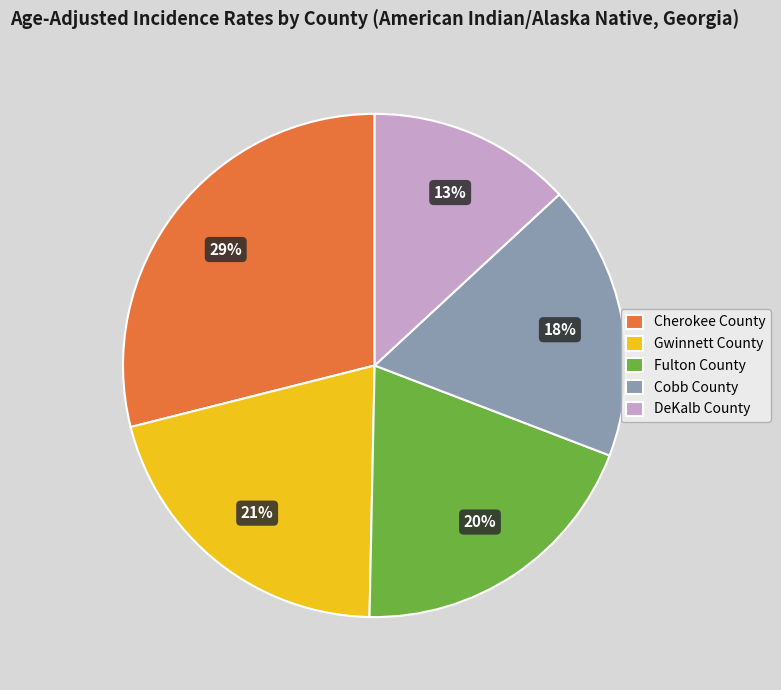

What is the smallest slice in the pie chart?

DeKalb County